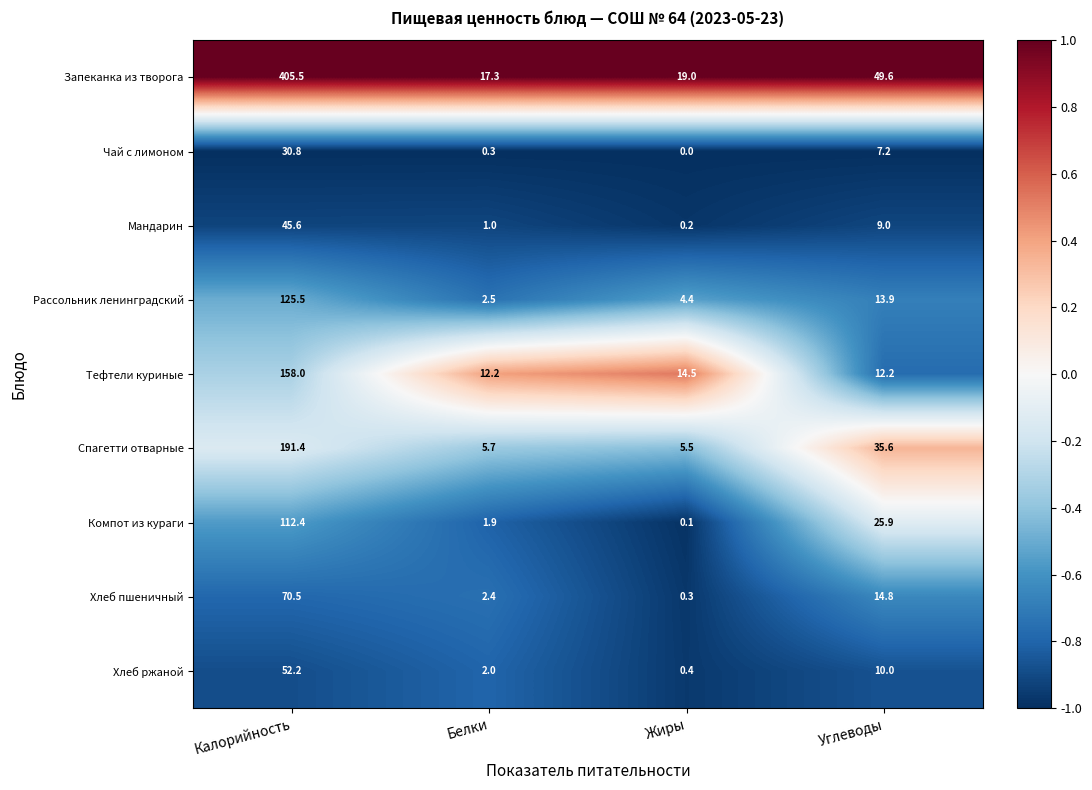

Which series changed the most between Калорийность and Белки?

Запеканка из творога